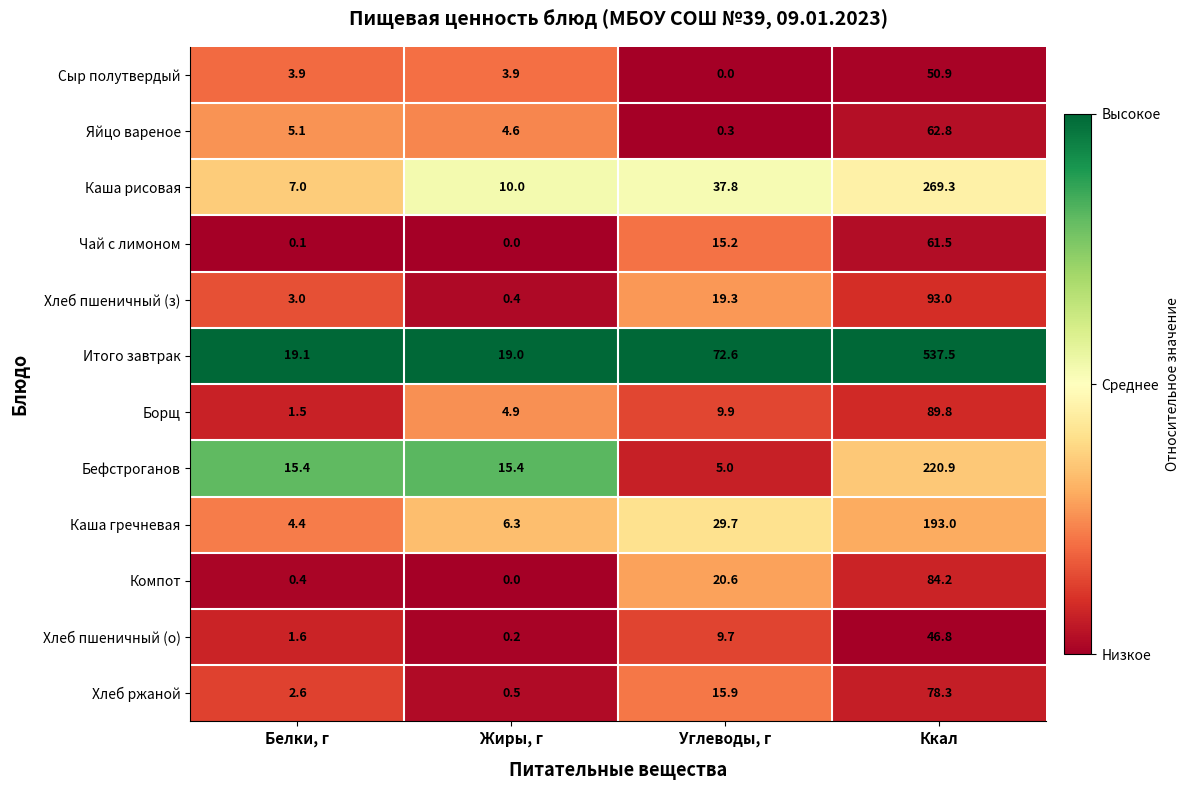

What is the sum of all Хлеб пшеничный (о) values?

58.3